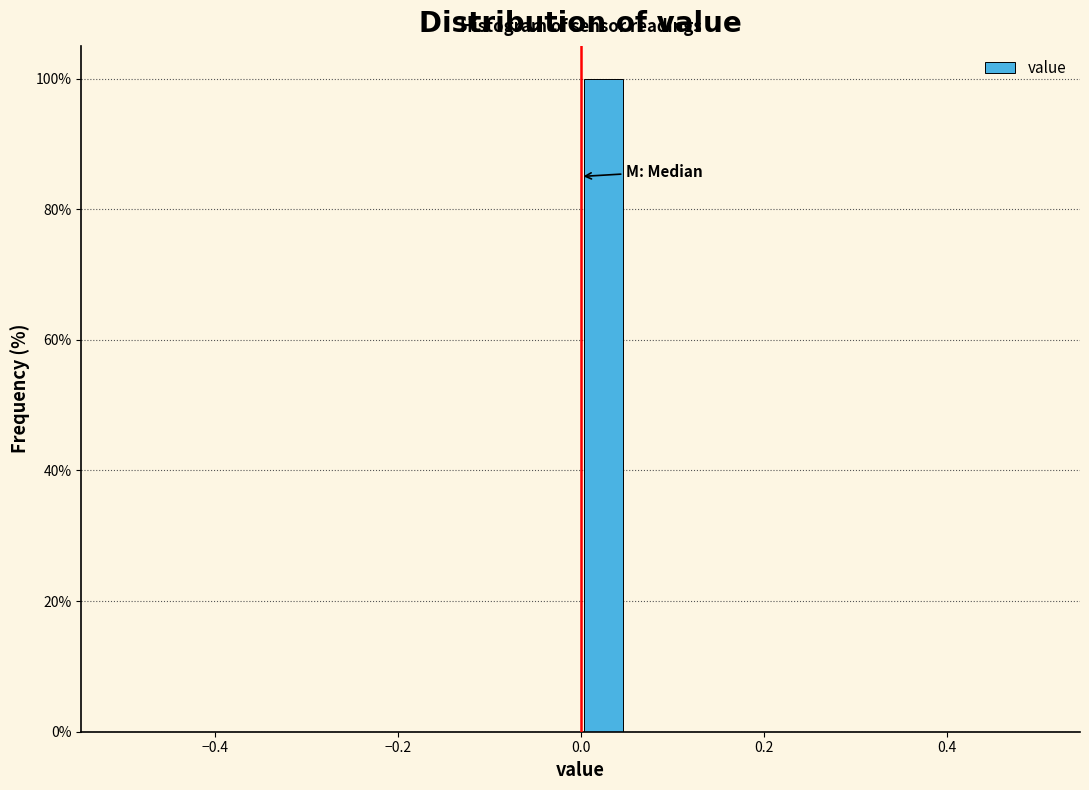

Around what value on the x-axis is the tallest bar? Give the approximate position of its centre, as read against the axis.

0.02